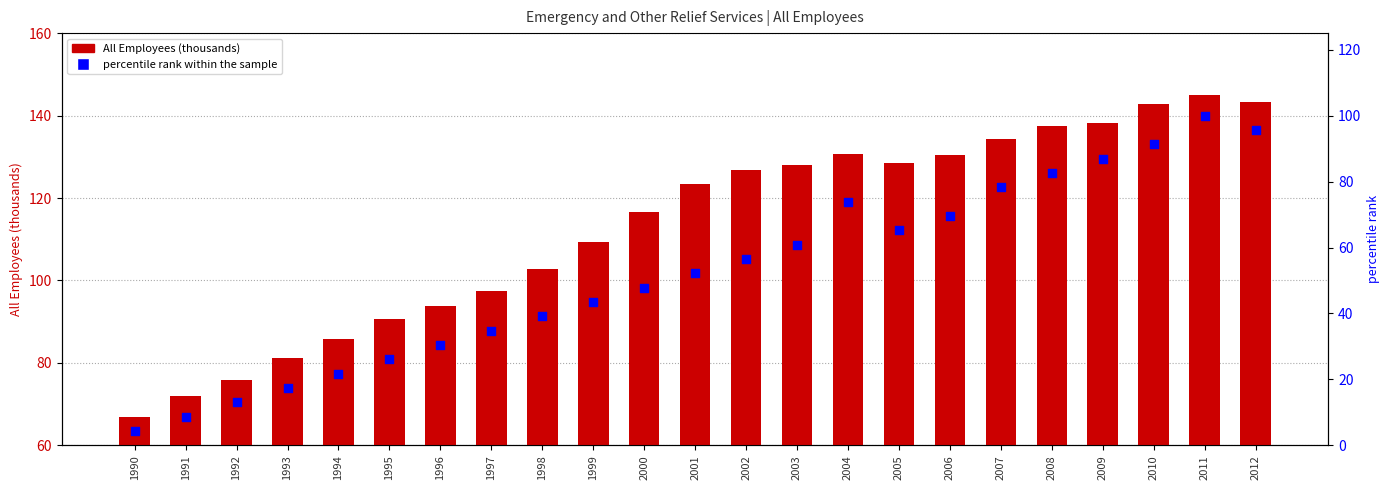

Which series has the largest total across all categories?

All Employees (thousands)